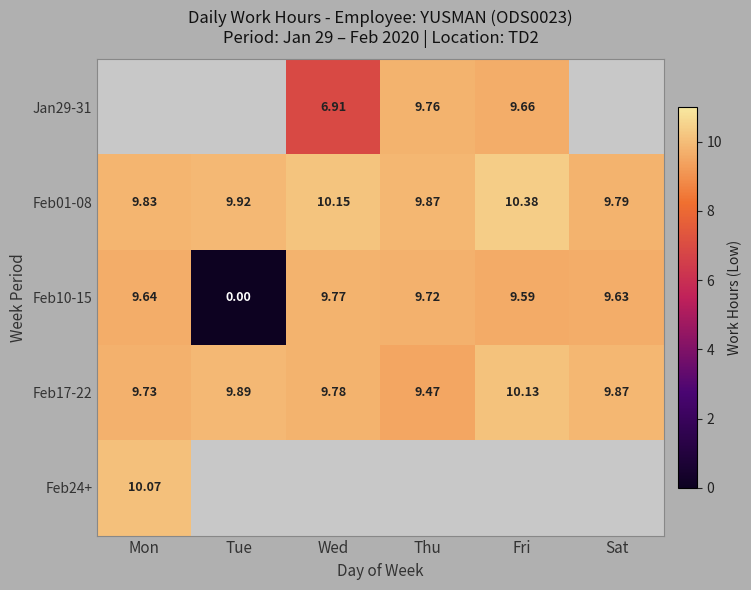

Where does the Feb10-15 series first go above 9?

Mon